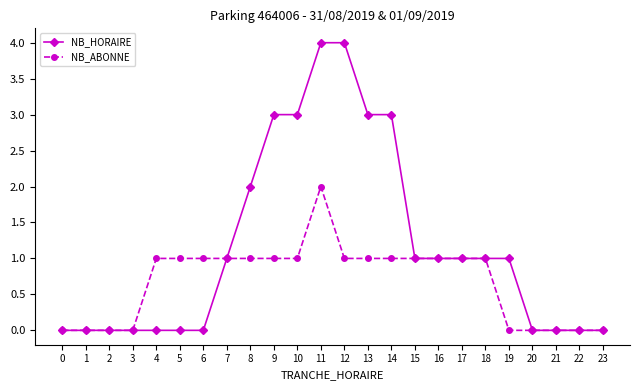

How many data points does each series have?

24